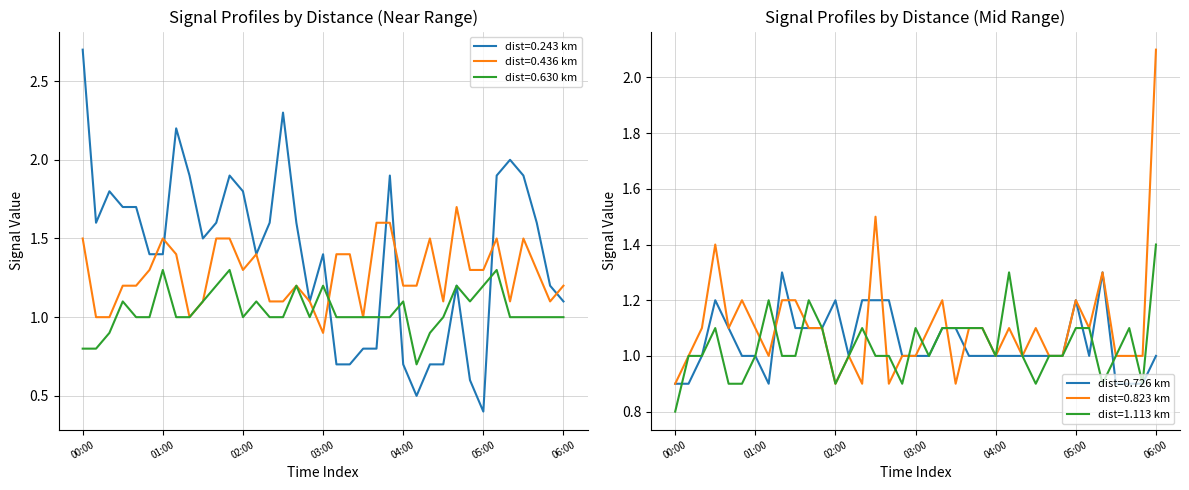

Which series has the largest total across all categories?

0.243